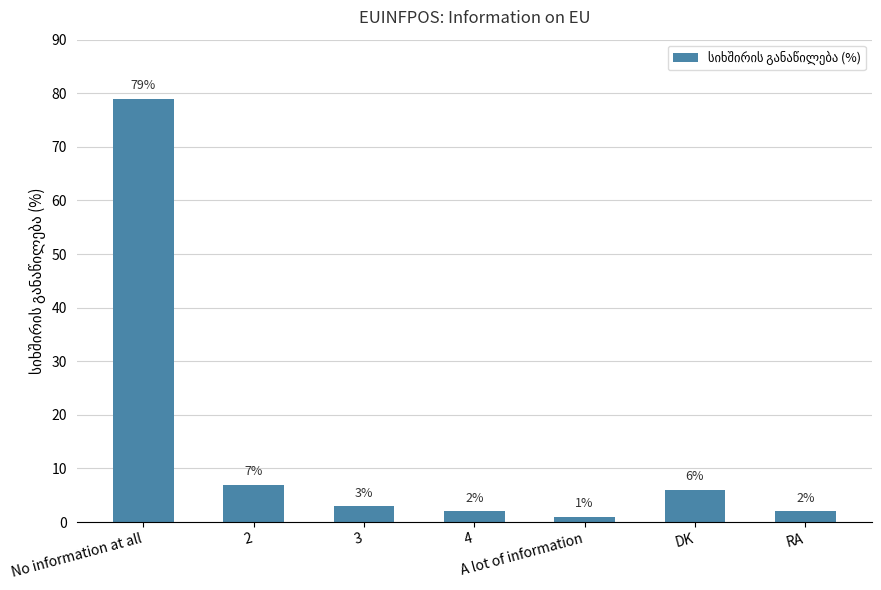

What value does the data have at DK?

6